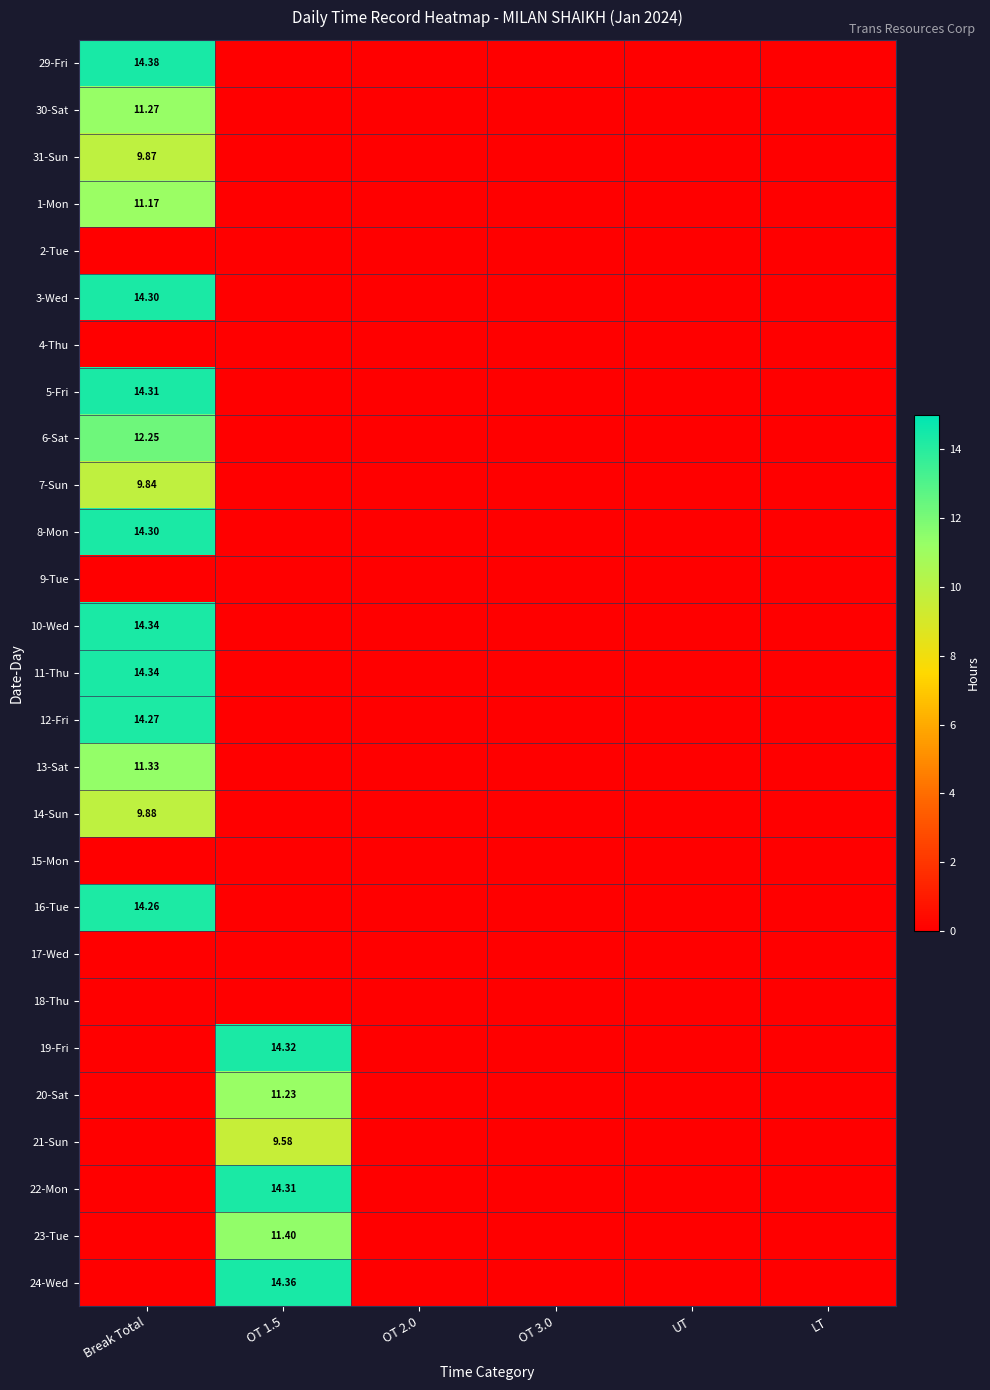

The value of 9-Tue at LT is 0.0. True or false?

True